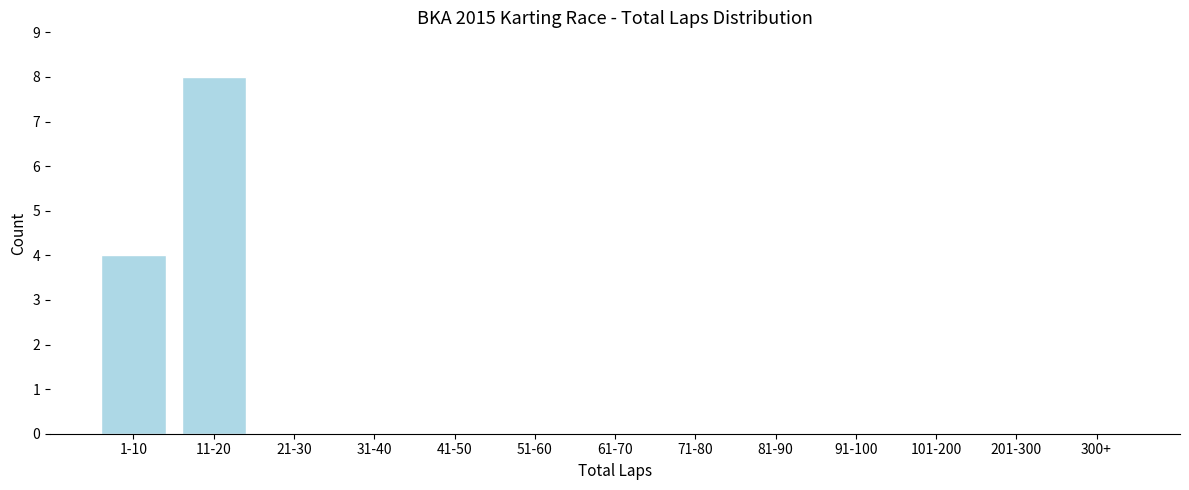

Reading right to left, extract all data points from this chart.

300+=0	201-300=0	101-200=0	91-100=0	81-90=0	71-80=0	61-70=0	51-60=0	41-50=0	31-40=0	21-30=0	11-20=8	1-10=4